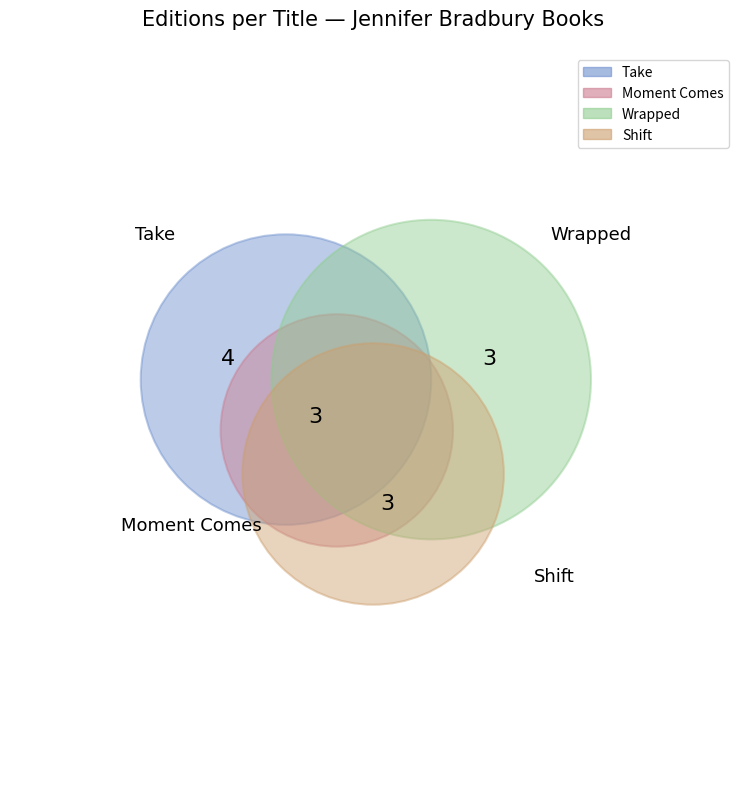

Does any single category account for the majority?

No